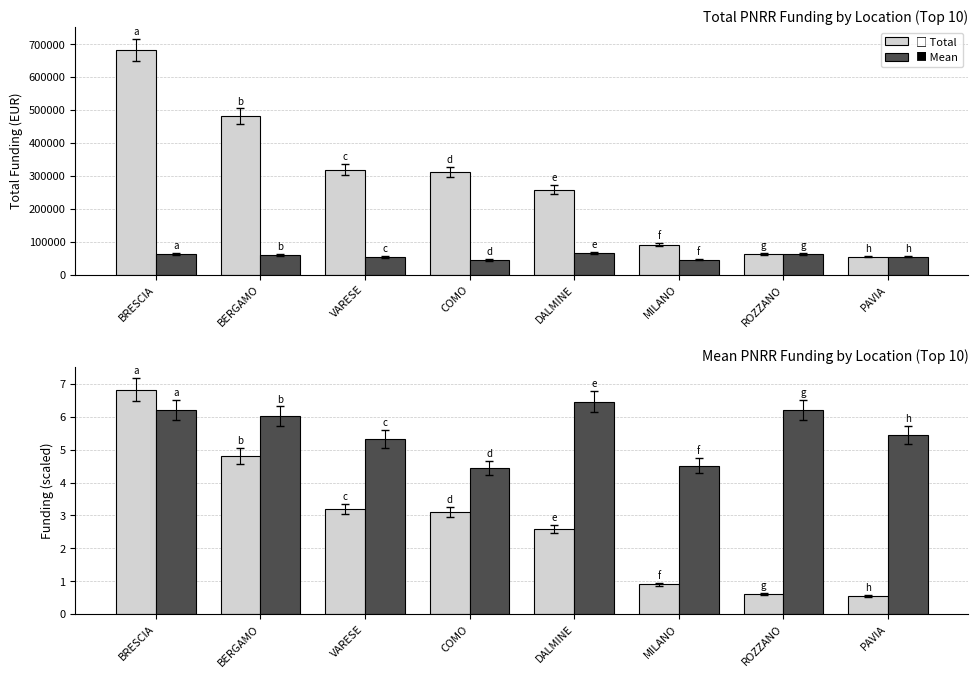

Is it true that Mean (×10⁴) equals 6.2 at ROZZANO?

True